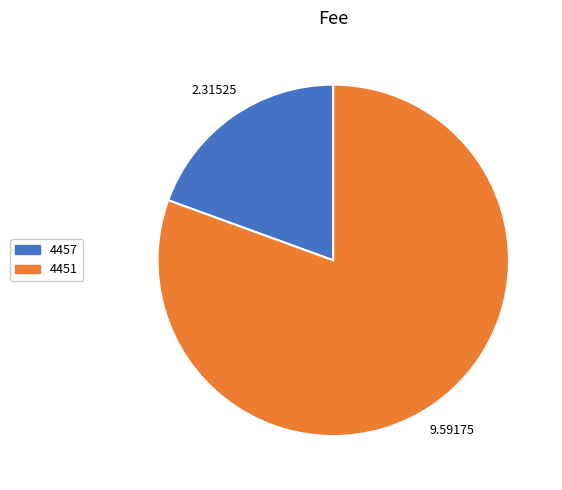

Which slice represents more than half of the pie?

4451